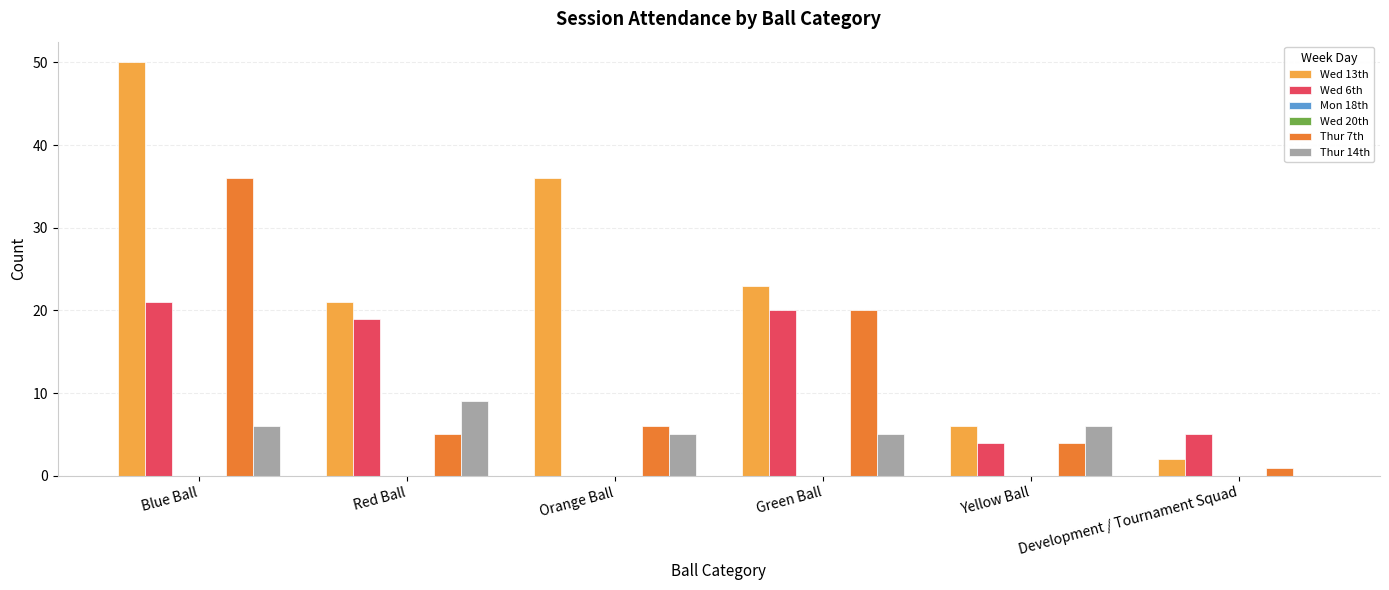

What is the minimum value for Thur 7th?

1